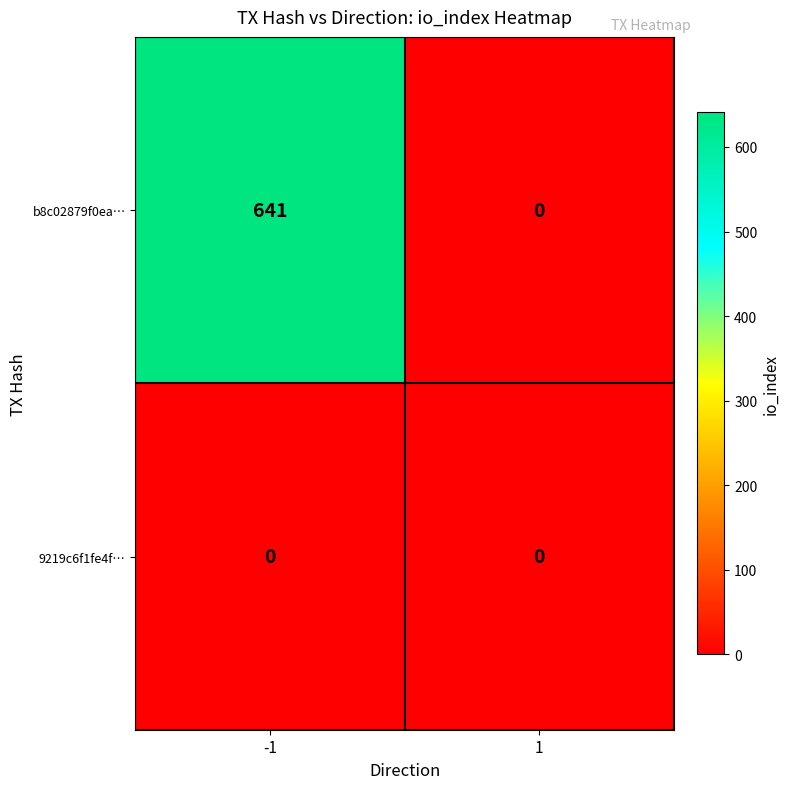

Reading right to left, list all the values displayed in this chart.

b8c02879f0ea…: 1=0	-1=641
9219c6f1fe4f…: 1=0	-1=0